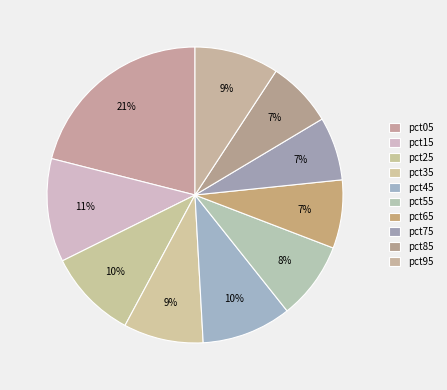

Is there any slice that represents more than half of the pie?

No